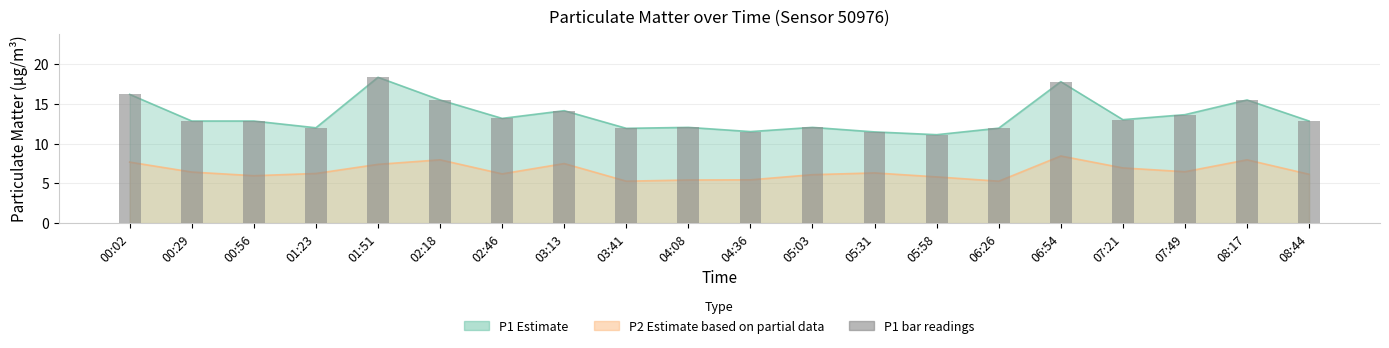

List the labels in order of value, smallest first.

05:58, 05:31, 04:36, 03:41, 06:26, 01:23, 04:08, 05:03, 00:29, 00:56, 08:44, 07:21, 02:46, 07:49, 03:13, 02:18, 08:17, 00:02, 06:54, 01:51